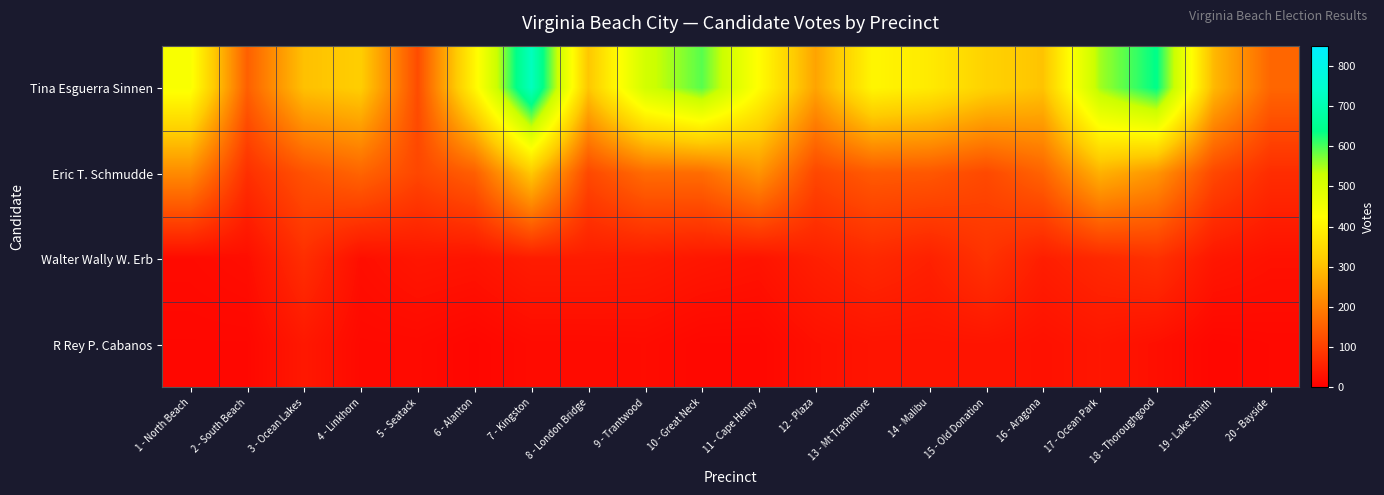

Reading left to right, transcribe all the data shown in this chart.

Tina Esguerra Sinnen: 1 - North Beach=437	2 - South Beach=150	3 - Ocean Lakes=302	4 - Linkhorn=323	5 - Seatack=120	6 - Alanton=407	7 - Kingston=721	8 - London Bridge=311	9 - Trantwood=517	10 - Great Neck=592	11 - Cape Henry=422	12 - Plaza=256	13 - Mt Trashmore=407	14 - Malibu=383	15 - Old Donation=332	16 - Aragona=306	17 - Ocean Park=553	18 - Thoroughgood=640	19 - Lake Smith=290	20 - Bayside=160
Eric T. Schmudde: 1 - North Beach=218	2 - South Beach=75	3 - Ocean Lakes=129	4 - Linkhorn=158	5 - Seatack=111	6 - Alanton=149	7 - Kingston=315	8 - London Bridge=114	9 - Trantwood=168	10 - Great Neck=170	11 - Cape Henry=232	12 - Plaza=112	13 - Mt Trashmore=141	14 - Malibu=137	15 - Old Donation=115	16 - Aragona=156	17 - Ocean Park=278	18 - Thoroughgood=234	19 - Lake Smith=113	20 - Bayside=71
Walter Wally W. Erb: 1 - North Beach=18	2 - South Beach=23	3 - Ocean Lakes=73	4 - Linkhorn=24	5 - Seatack=35	6 - Alanton=32	7 - Kingston=45	8 - London Bridge=45	9 - Trantwood=43	10 - Great Neck=36	11 - Cape Henry=31	12 - Plaza=50	13 - Mt Trashmore=64	14 - Malibu=52	15 - Old Donation=80	16 - Aragona=48	17 - Ocean Park=64	18 - Thoroughgood=77	19 - Lake Smith=36	20 - Bayside=28
R Rey P. Cabanos: 1 - North Beach=13	2 - South Beach=13	3 - Ocean Lakes=38	4 - Linkhorn=16	5 - Seatack=17	6 - Alanton=11	7 - Kingston=19	8 - London Bridge=19	9 - Trantwood=20	10 - Great Neck=13	11 - Cape Henry=13	12 - Plaza=26	13 - Mt Trashmore=32	14 - Malibu=32	15 - Old Donation=33	16 - Aragona=27	17 - Ocean Park=35	18 - Thoroughgood=25	19 - Lake Smith=12	20 - Bayside=15